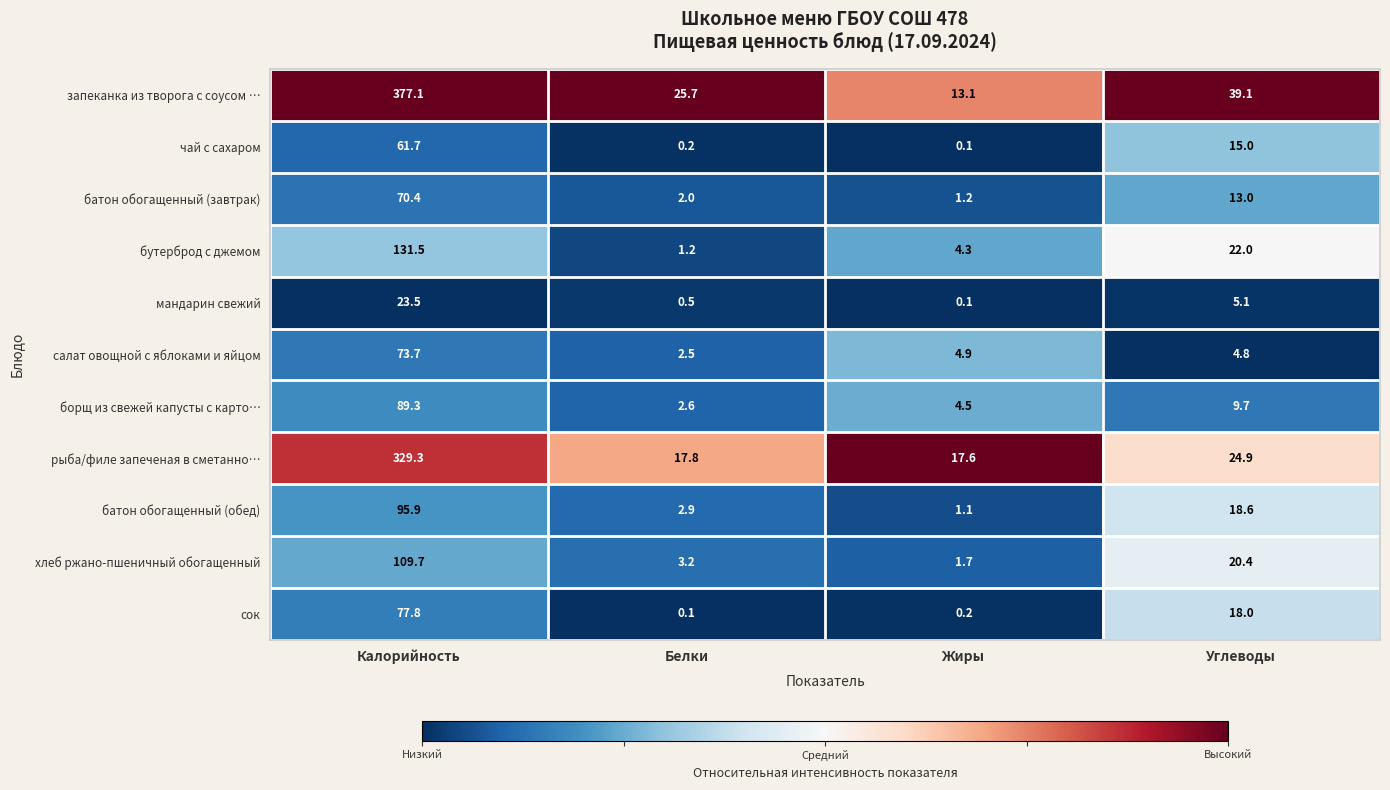

True or false: батон обогащенный (обед) has a value of 0.7 at Жиры.

False